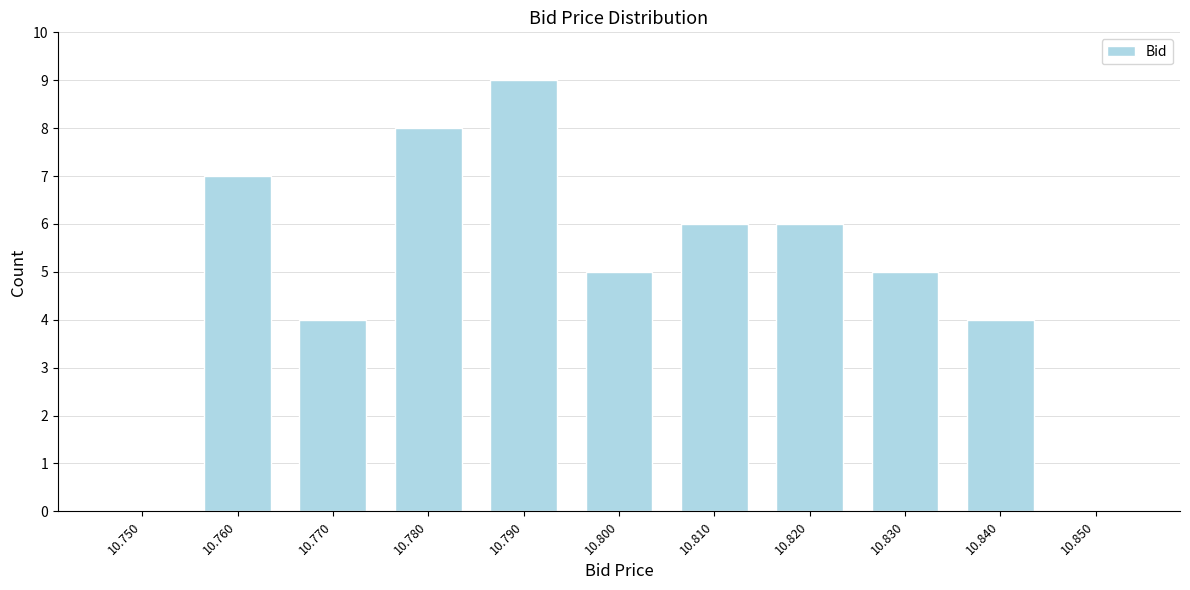

Reading right to left, list all the values displayed in this chart.

10.850=0	10.840=4	10.830=5	10.820=6	10.810=6	10.800=5	10.790=9	10.780=8	10.770=4	10.760=7	10.750=0